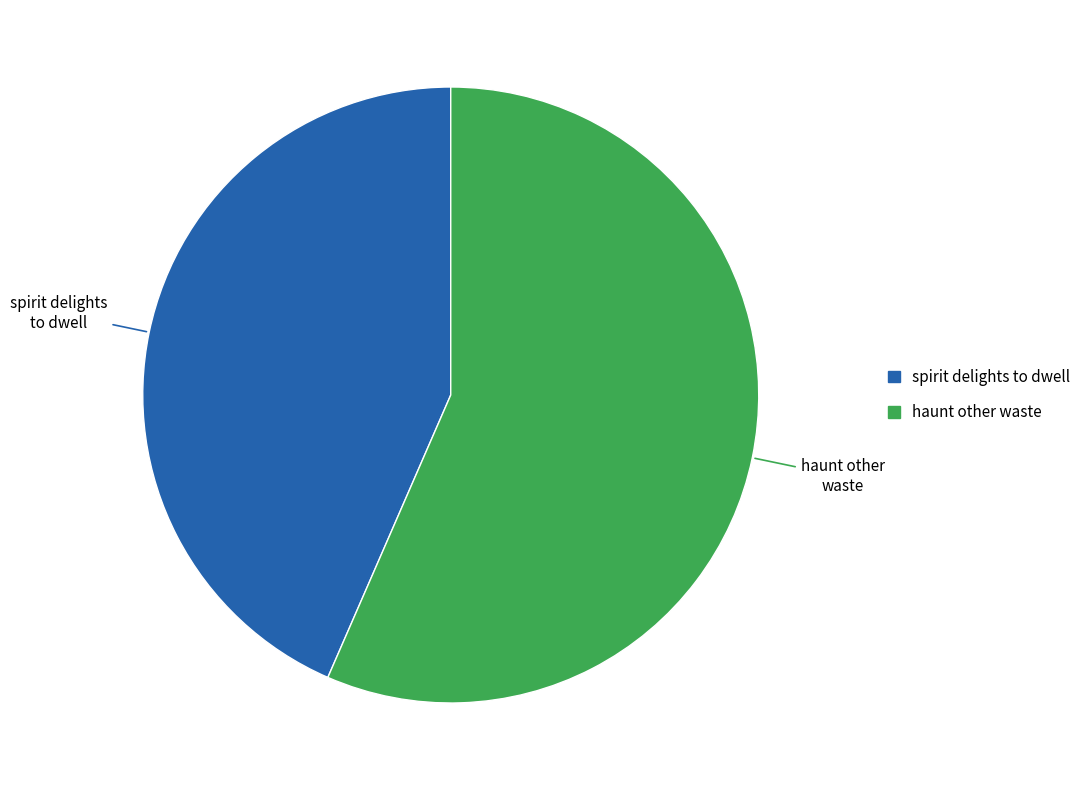

How many slices are in this pie chart?

2